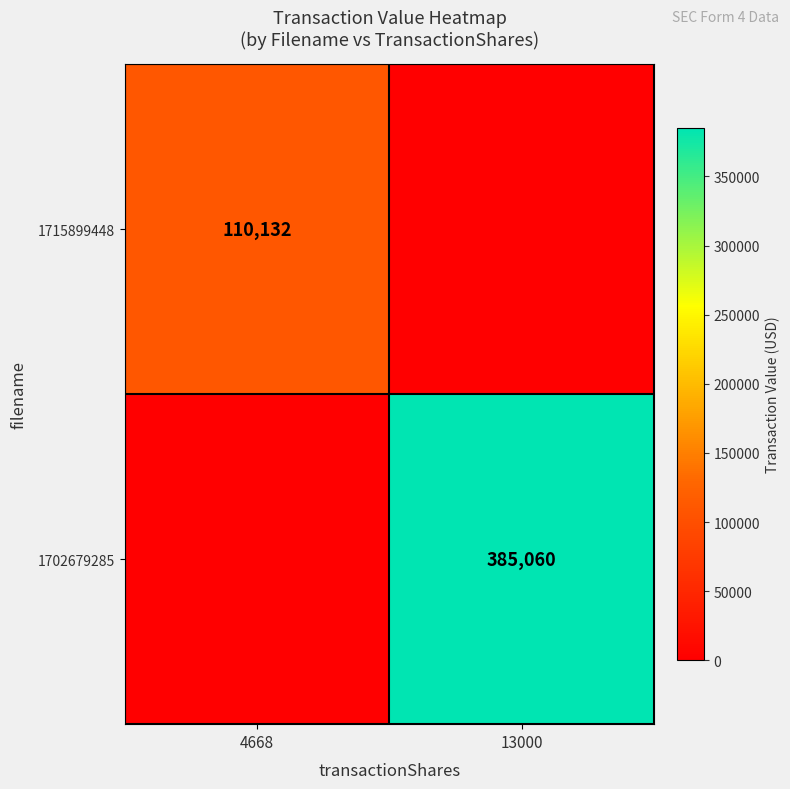

Is it true that 1715899448 equals 110132 at 4668?

True